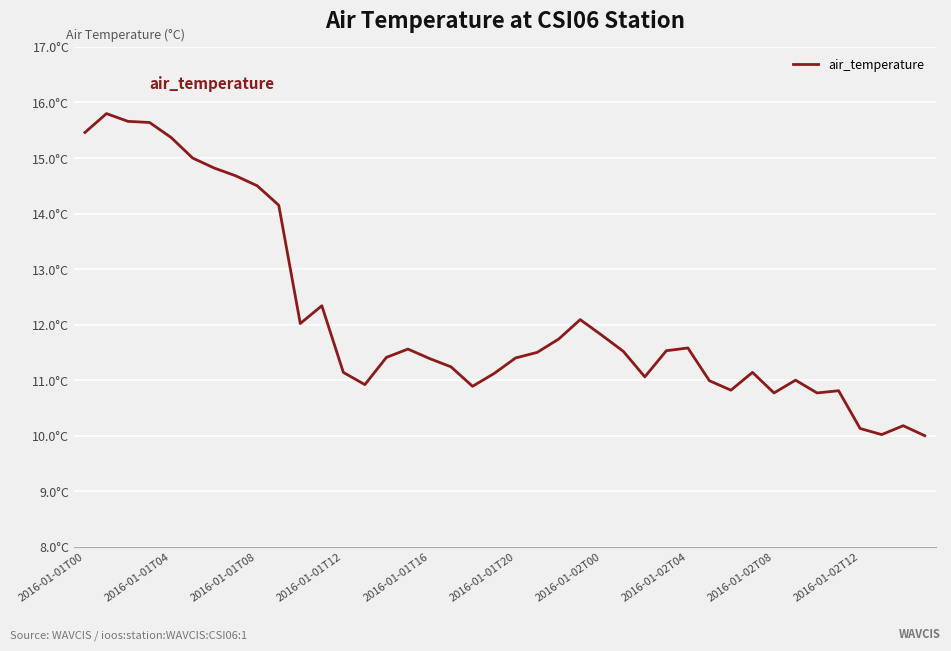

What is the value of the 27th point from the left?

11.1